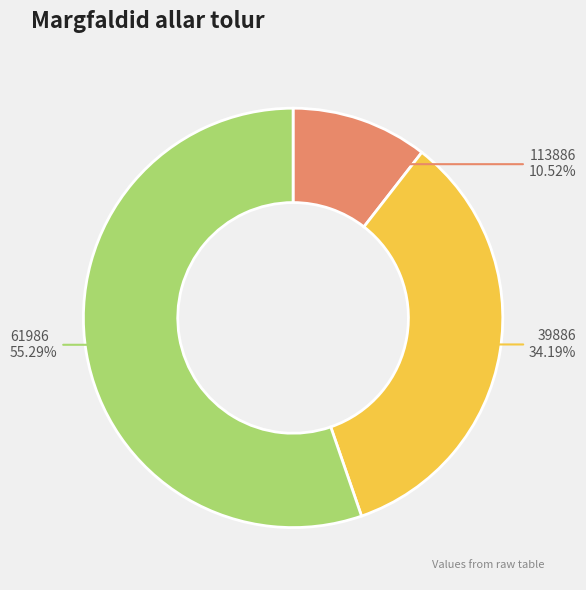

What is the ratio of the value at 39886 to the value at 113886?

3.2